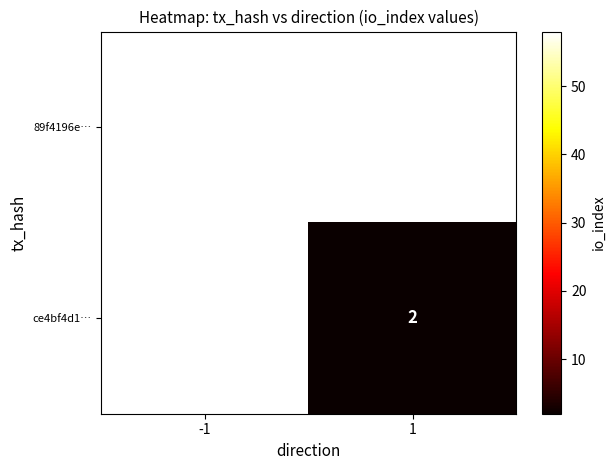

The value of ce4bf4d1… at 1 is 2. True or false?

True